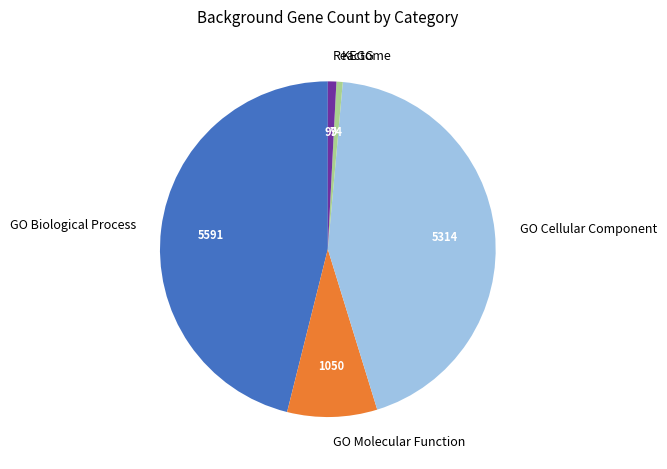

True or false: KEGG accounts for 1% of the total.

True